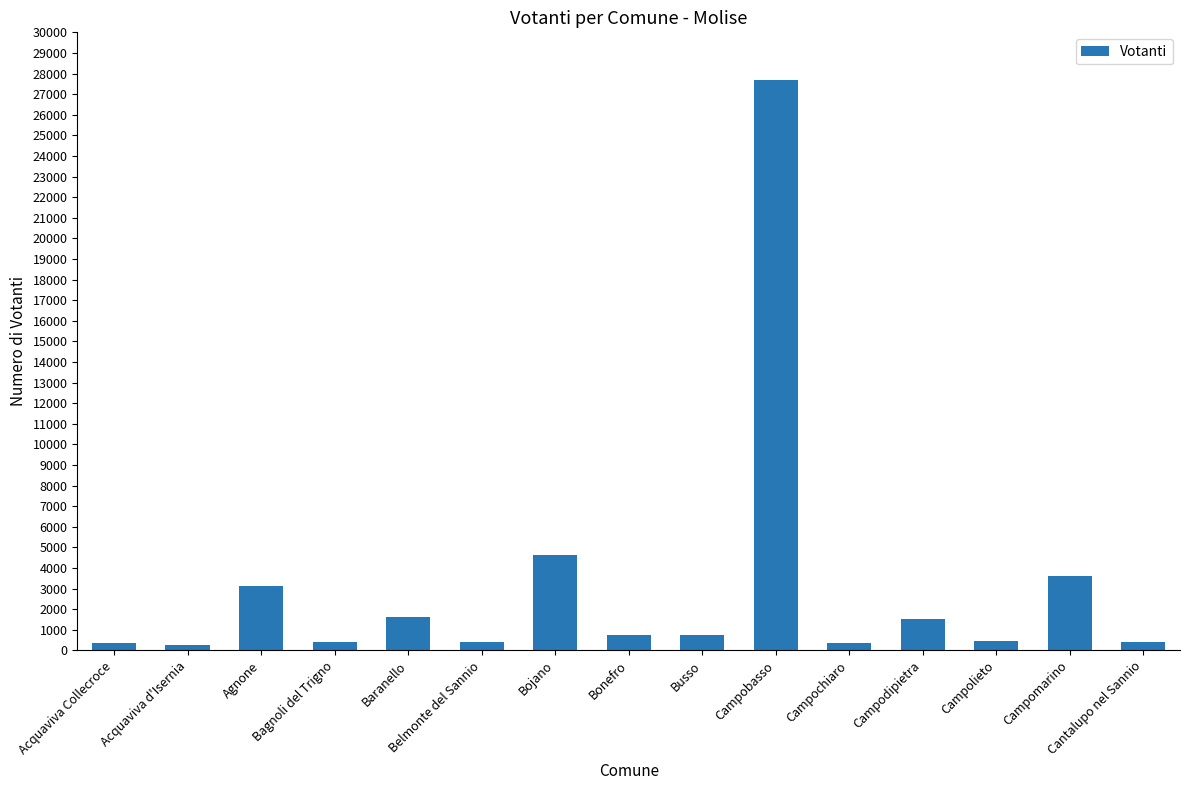

What is the average value?

3092